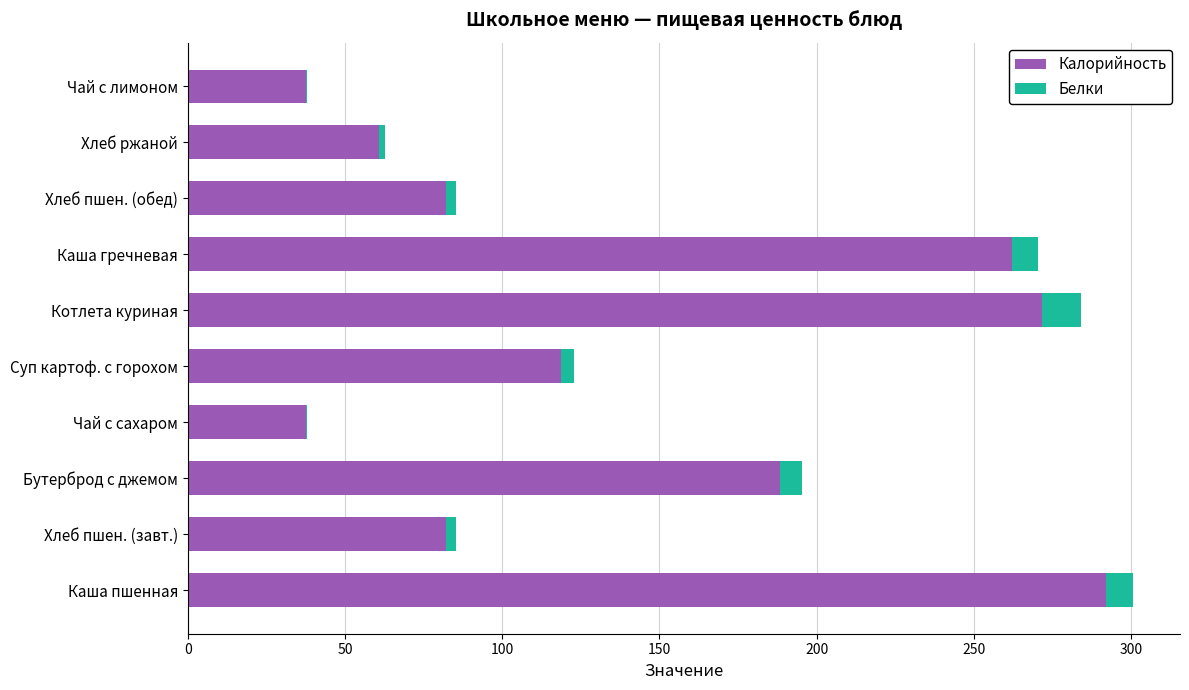

The Калорийность series shows 24.4 at Чай с лимоном. True or false?

False